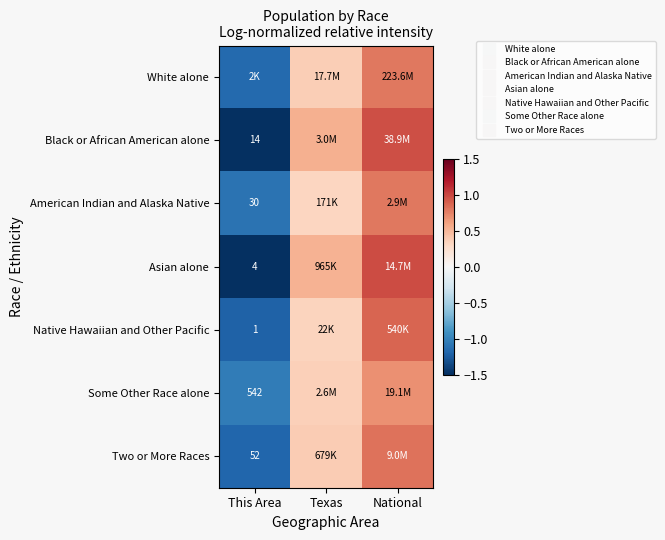

What is the lowest value of the Black or African American alone series?

-1.5